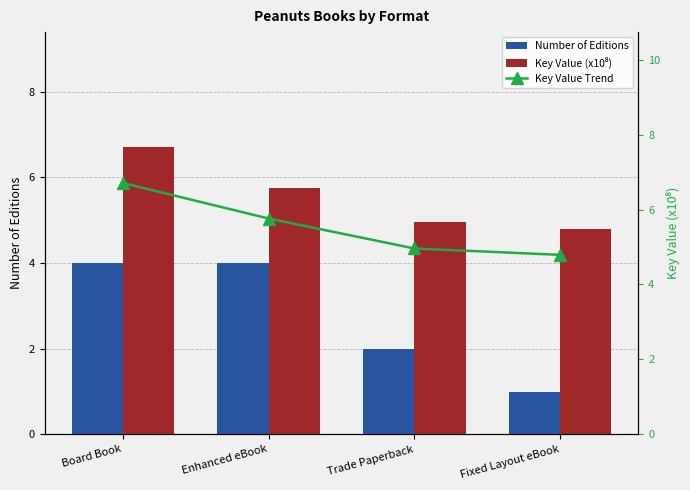

What are all the series names shown in the legend?

Number of Editions, Key Value (x10⁸), Key Value Trend